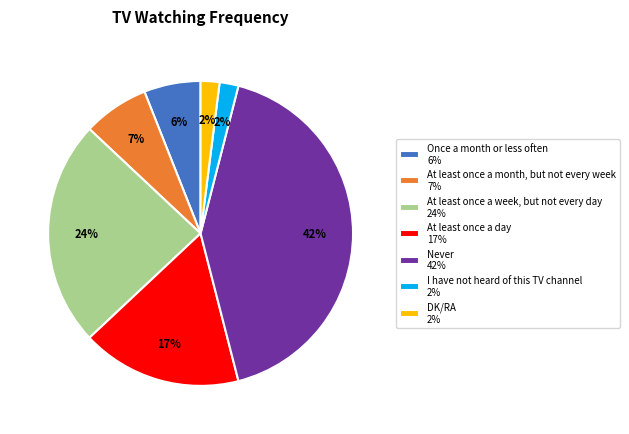

The Never 42% slice represents 42% of the pie. True or false?

True